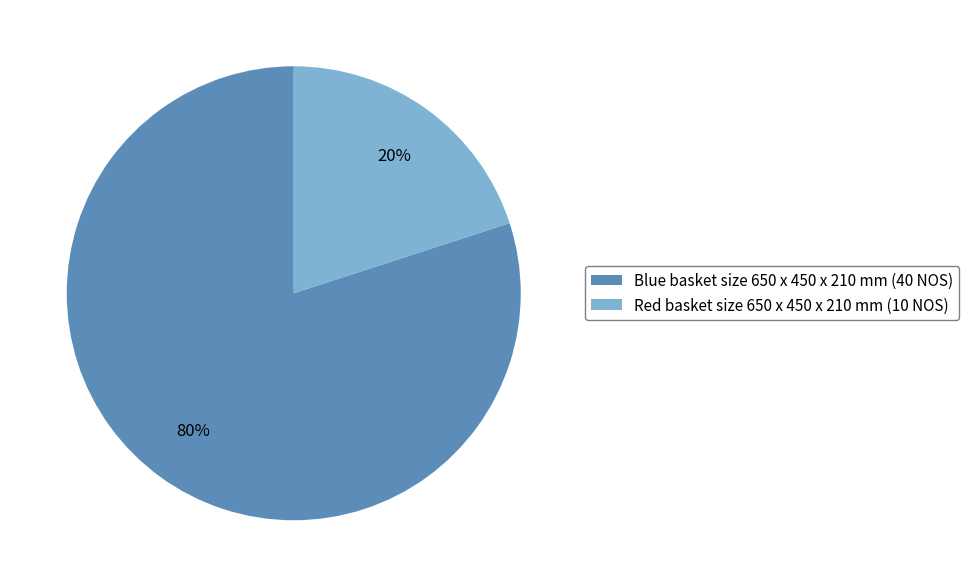

What is the ratio of the value at Blue basket size 650 x 450 x 210 mm (40 NOS) to the value at Red basket size 650 x 450 x 210 mm (10 NOS)?

4.0